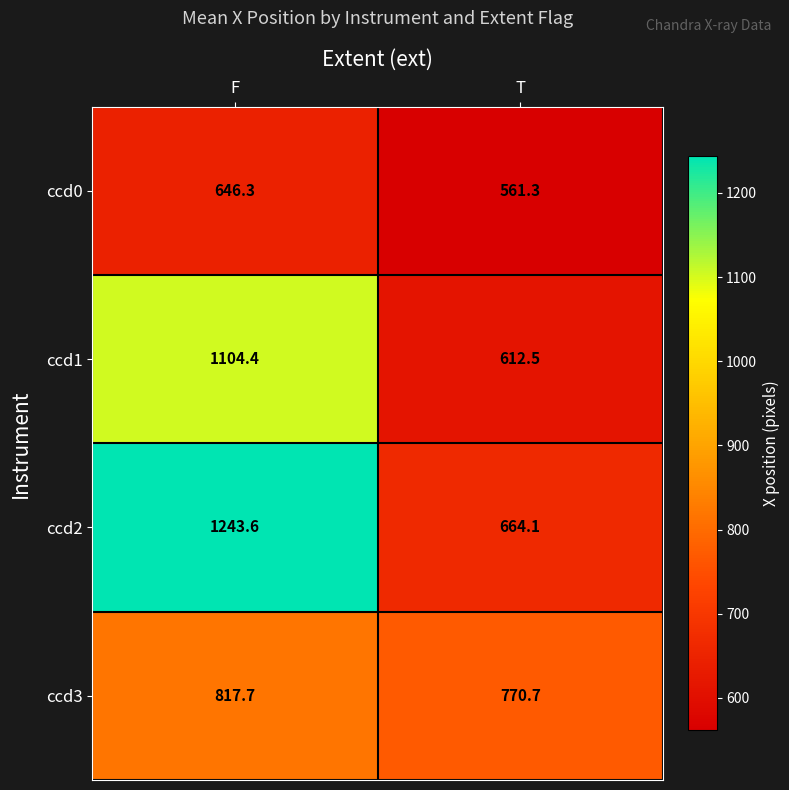

What is the difference between the maximum and minimum values in the ccd0 series?

85.0